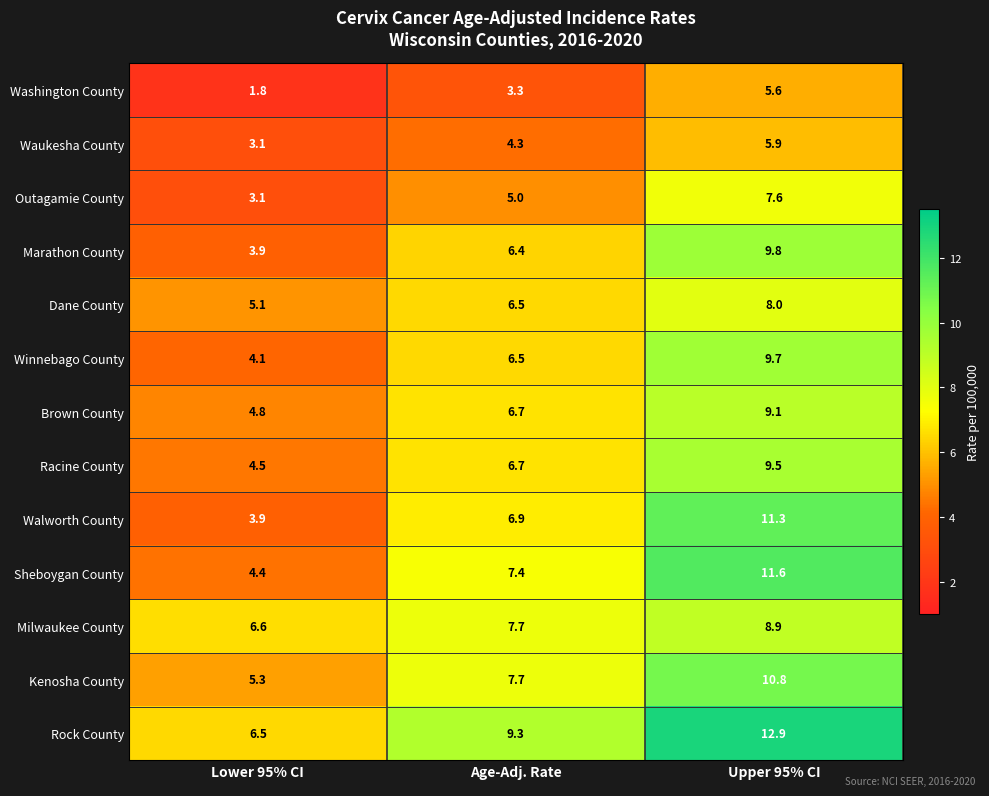

How many data points does each series have?

3